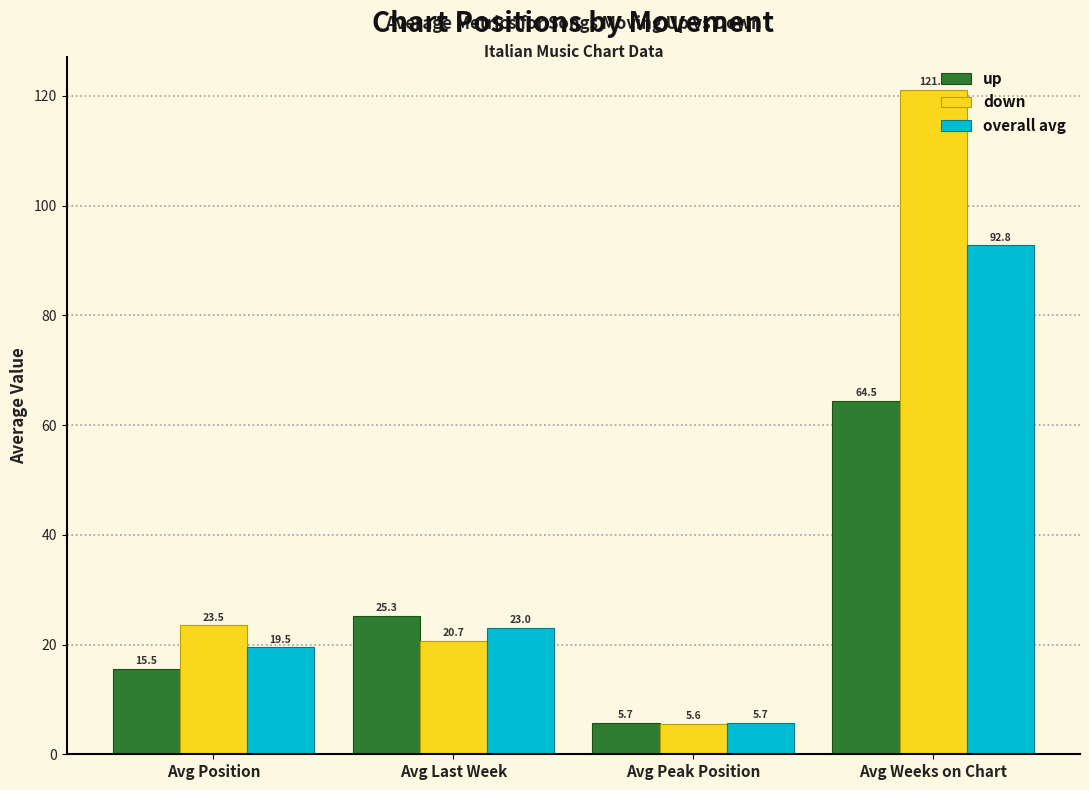

Reading left to right, extract all data points from this chart.

up: Avg Position=15.5	Avg Last Week=25.3	Avg Peak Position=5.7	Avg Weeks on Chart=64.5
down: Avg Position=23.5	Avg Last Week=20.7	Avg Peak Position=5.6	Avg Weeks on Chart=121.0
overall avg: Avg Position=19.5	Avg Last Week=23.0	Avg Peak Position=5.7	Avg Weeks on Chart=92.8